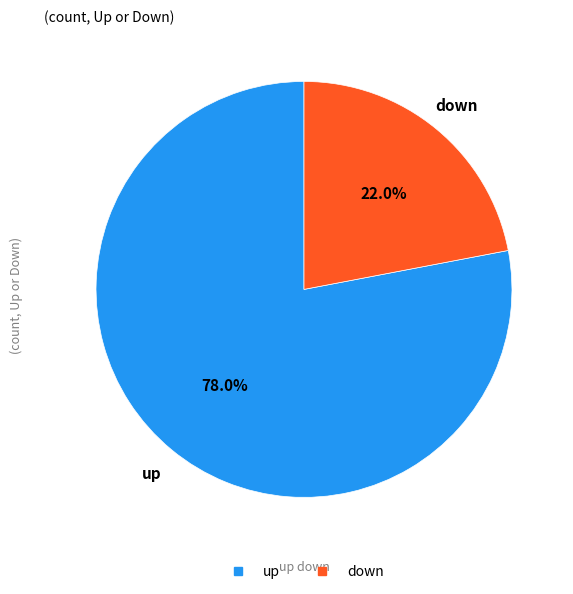

To the nearest percent, what is the difference between the up and down slice percentages?

56%